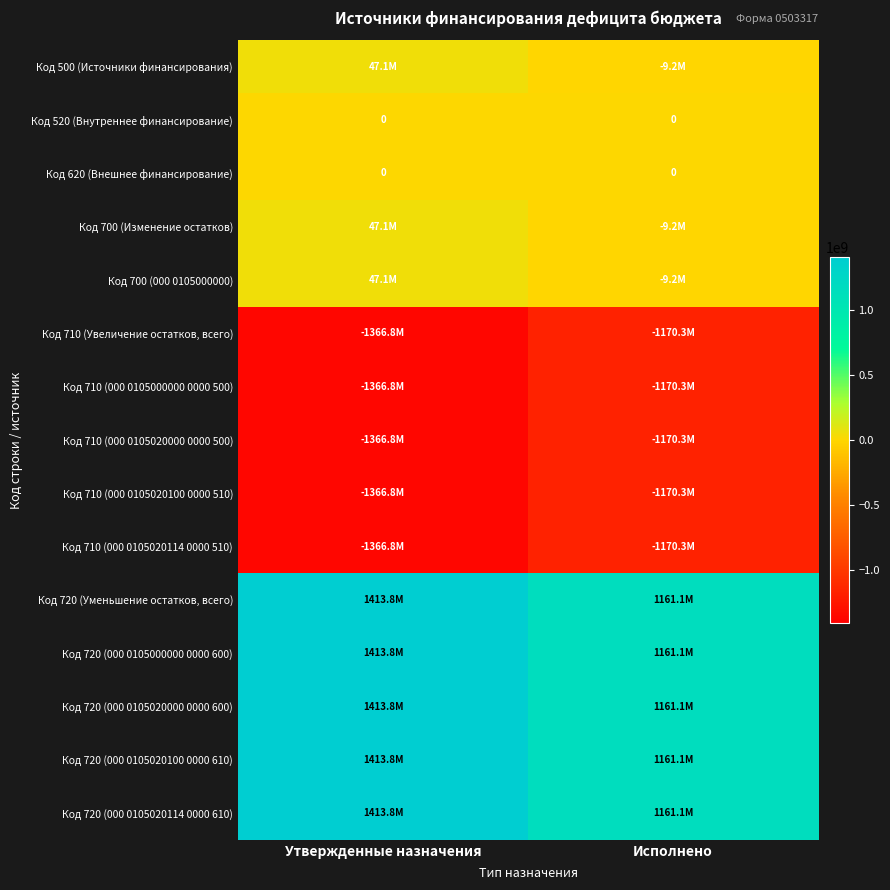

Is the value of Код 710 (000 0105020114 0000 510) at Исполнено greater than the value of Код 720 (000 0105020000 0000 600) at Исполнено?

No